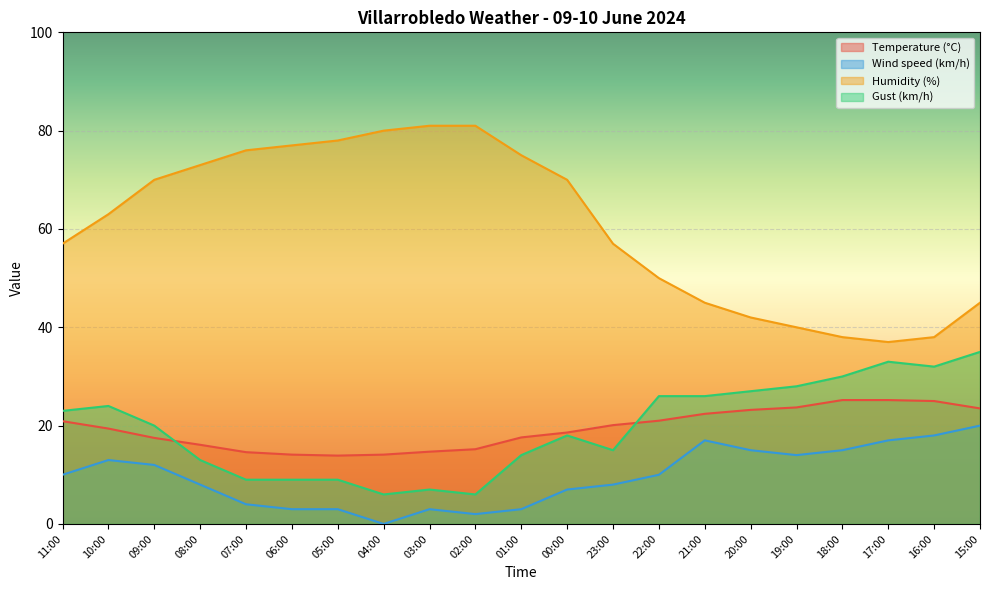

What is the difference between the maximum and minimum values in the Humidity (%) series?

44.0